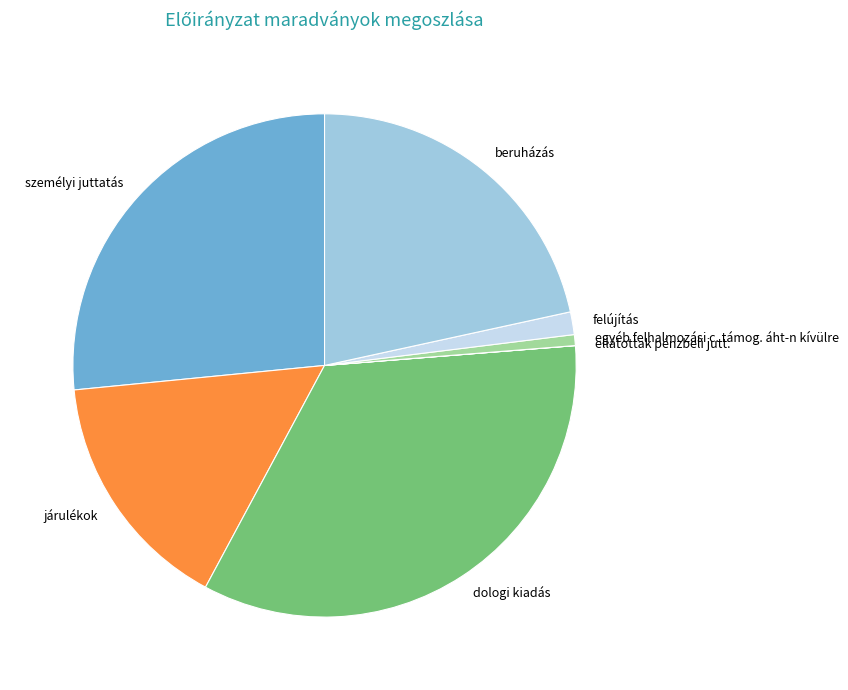

Which category has the biggest portion of the pie?

dologi kiadás